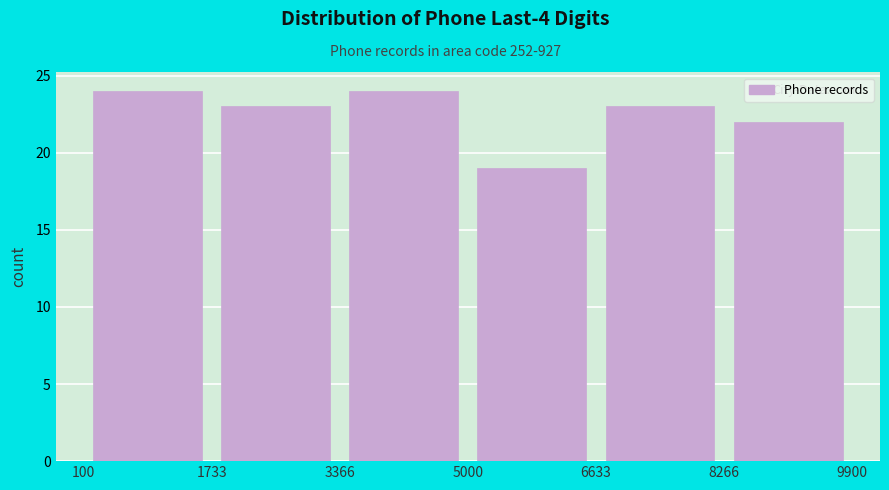

Reading left to right, list every bar in this chart as the range it spans on the x-axis followed by its height. The values are not printed on the chart, so give them approximately, as read against the axis.

100 to 1733: 24
1733 to 3366: 23
3366 to 5000: 24
5000 to 6633: 19
6633 to 8266: 23
8266 to 9900: 22